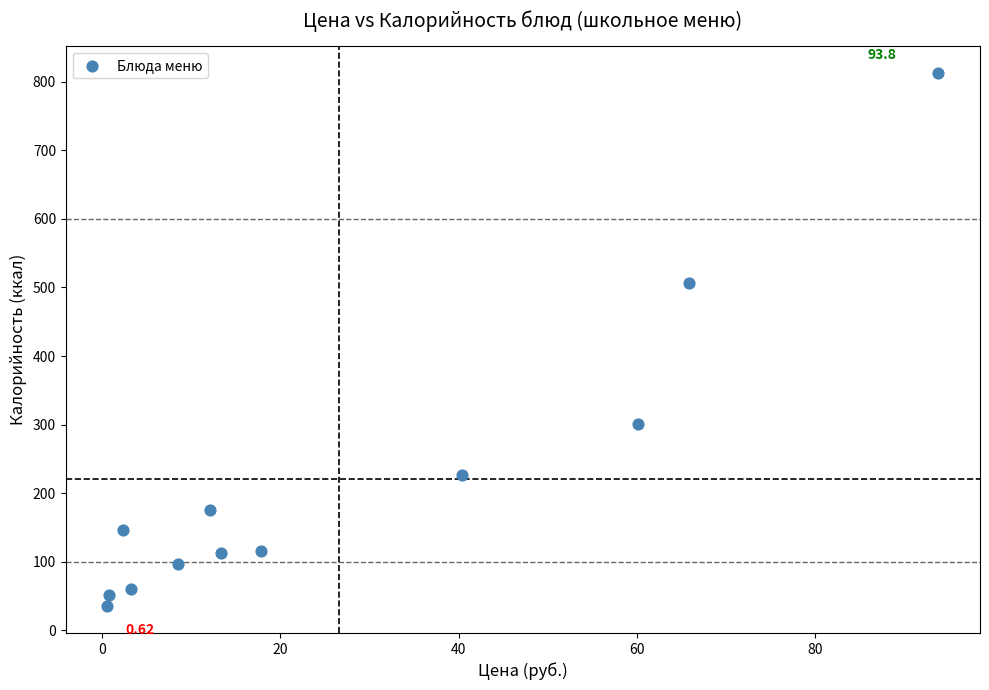

What is the average Y value?

220